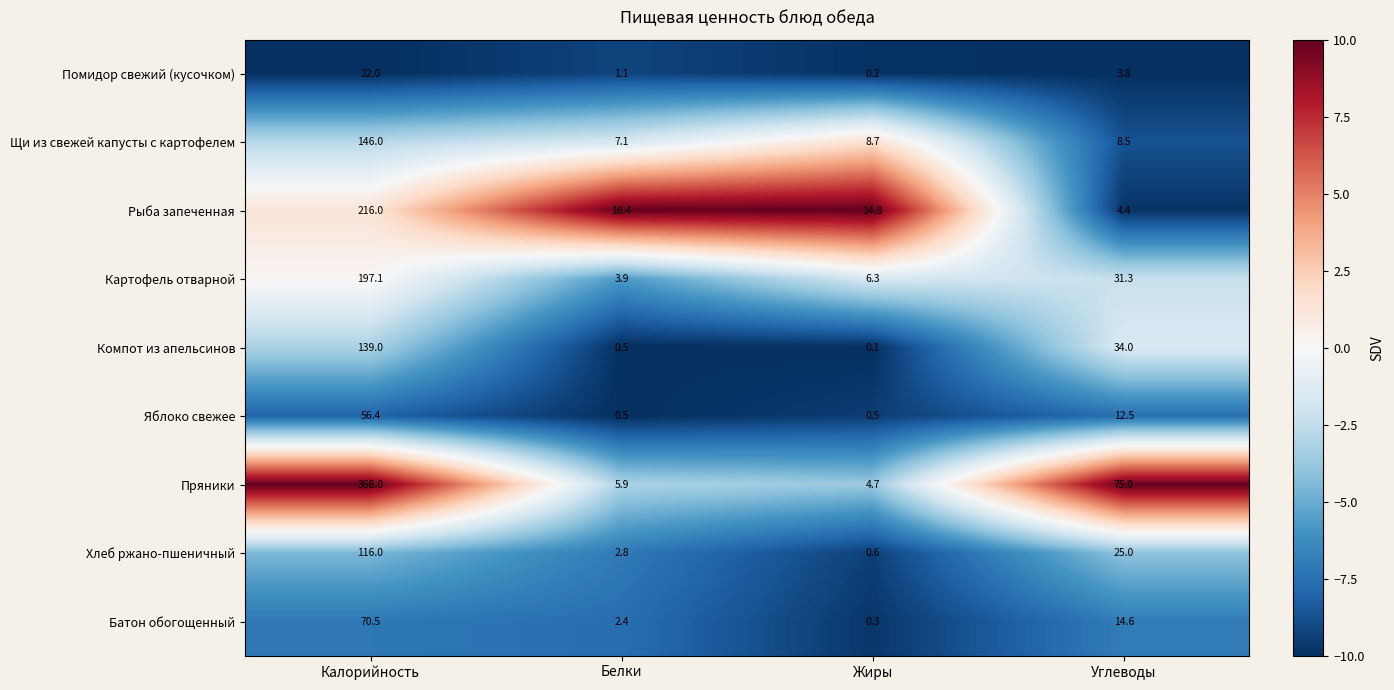

Rank the series by their maximum value, from lowest to highest.

Помидор свежий (кусочком), Яблоко свежее, Батон обогощенный, Хлеб ржано-пшеничный, Компот из апельсинов, Щи из свежей капусты с картофелем, Картофель отварной, Рыба запеченная, Пряники